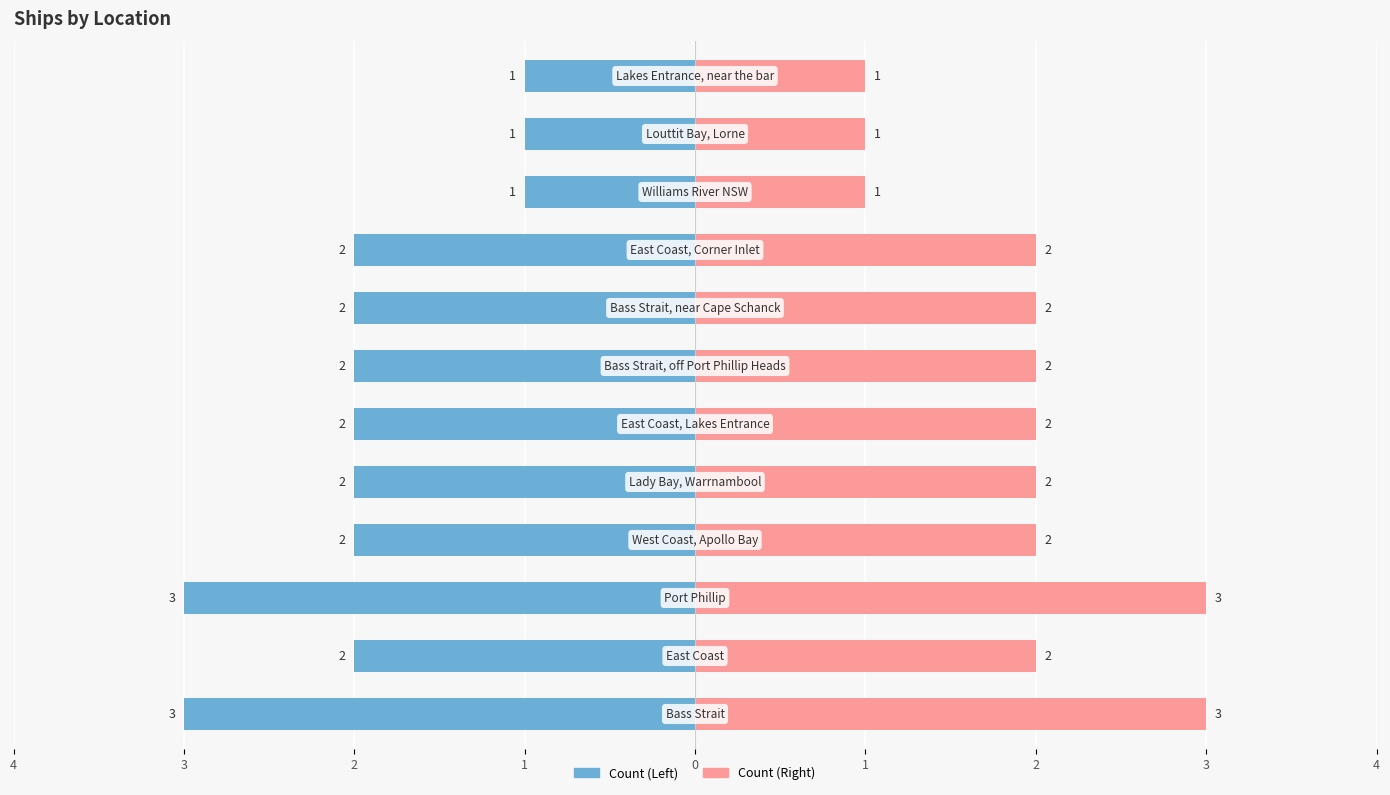

The Count (Left) series shows -1 at 3. True or false?

False